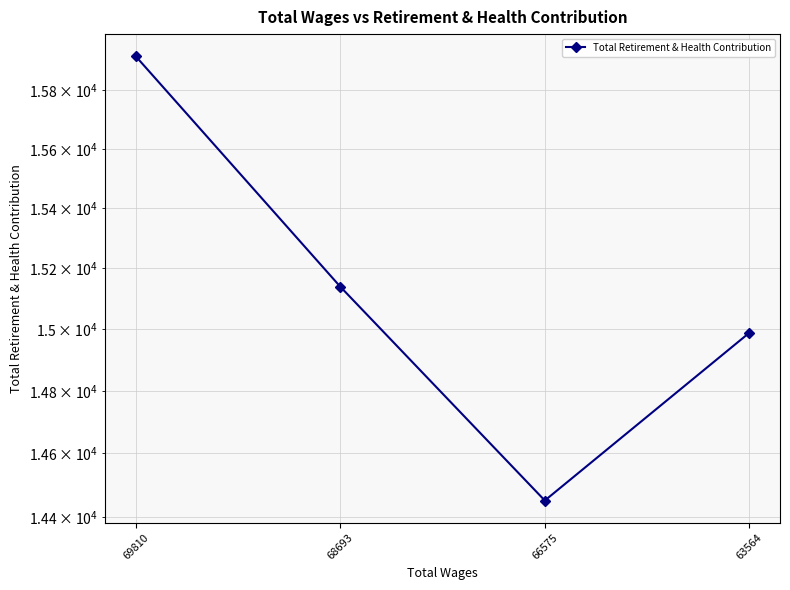

What is the sum of the values at 68693 and 66575?

29590